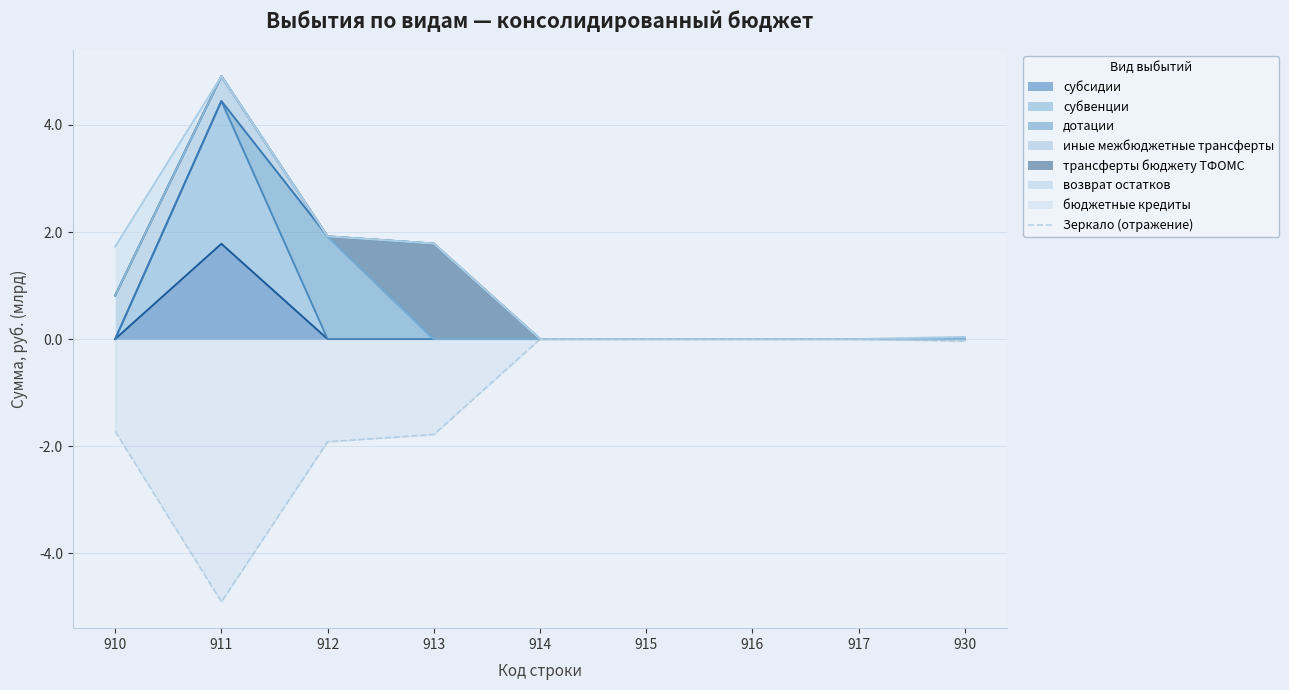

Which label corresponds to the largest value in the chart?

914